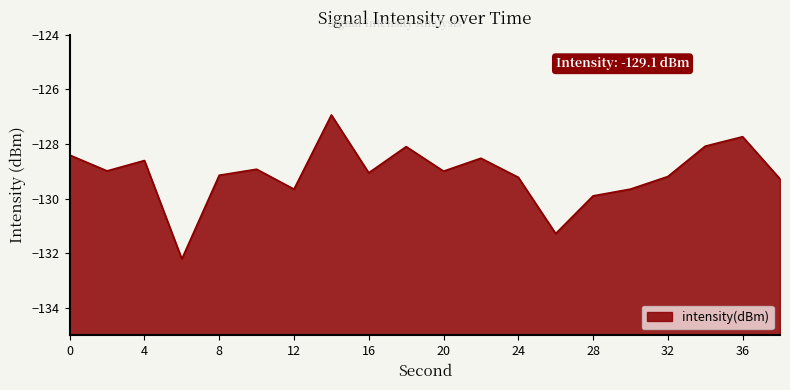

What is the sum of the values at 38 and 34?

-257.4